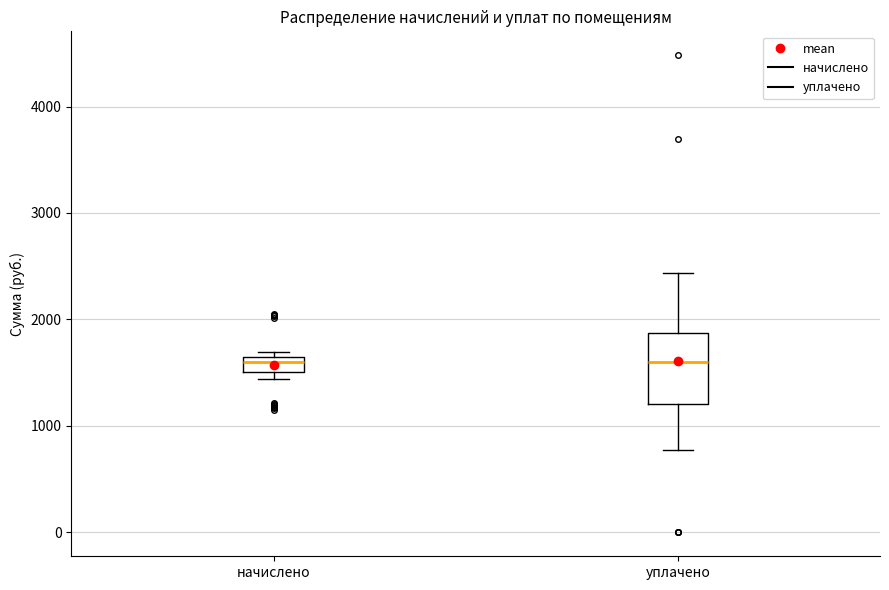

Where is the lower edge of the box for начислено on the y-axis? The values are not printed on the chart, so give them approximately, as read against the axis.

1500